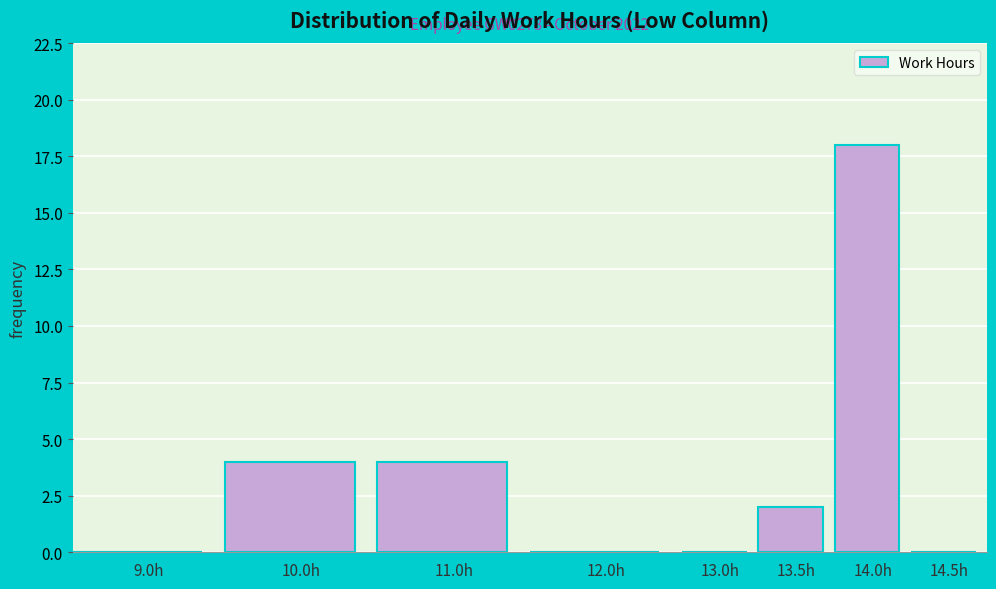

Reading right to left, what are all the values shown in this chart?

14.5h=0	14.0h=18	13.5h=2	13.0h=0	12.0h=0	11.0h=4	10.0h=4	9.0h=0